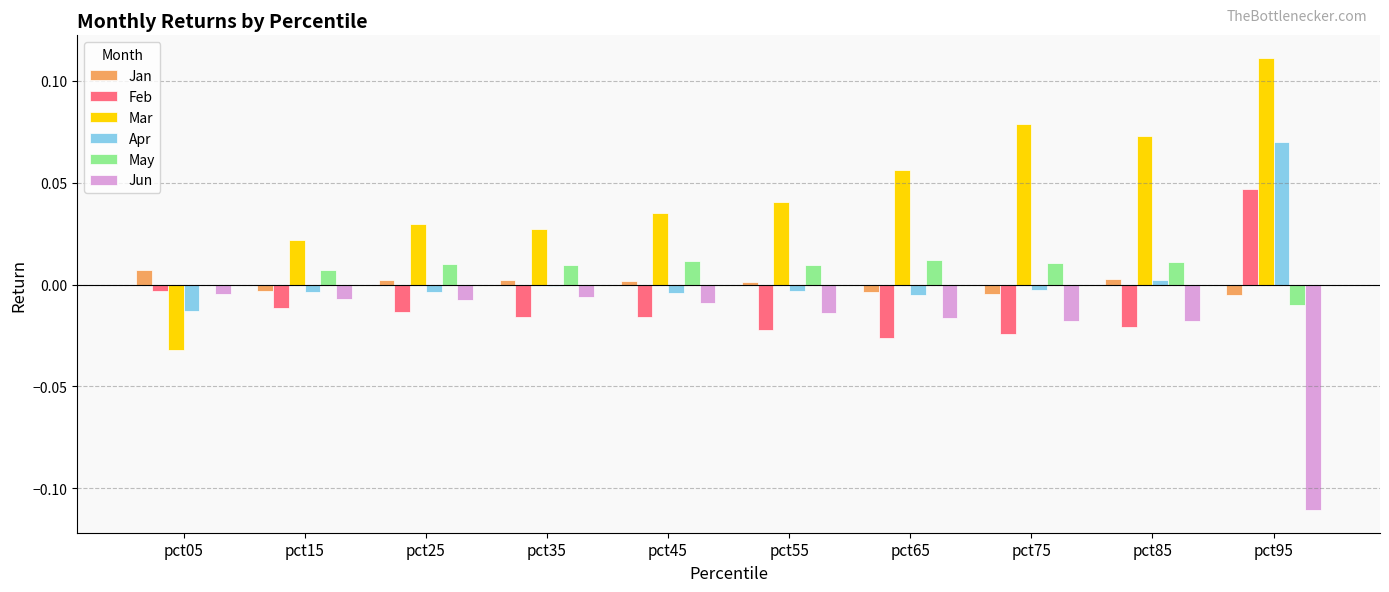

Which series changed the most between pct05 and pct35?

Mar